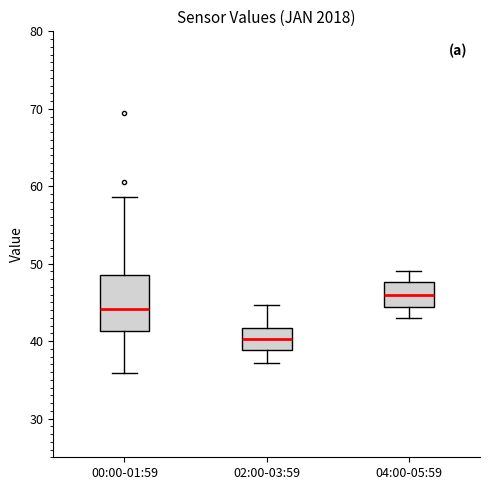

Which box has the lowest median line?

02:00-03:59